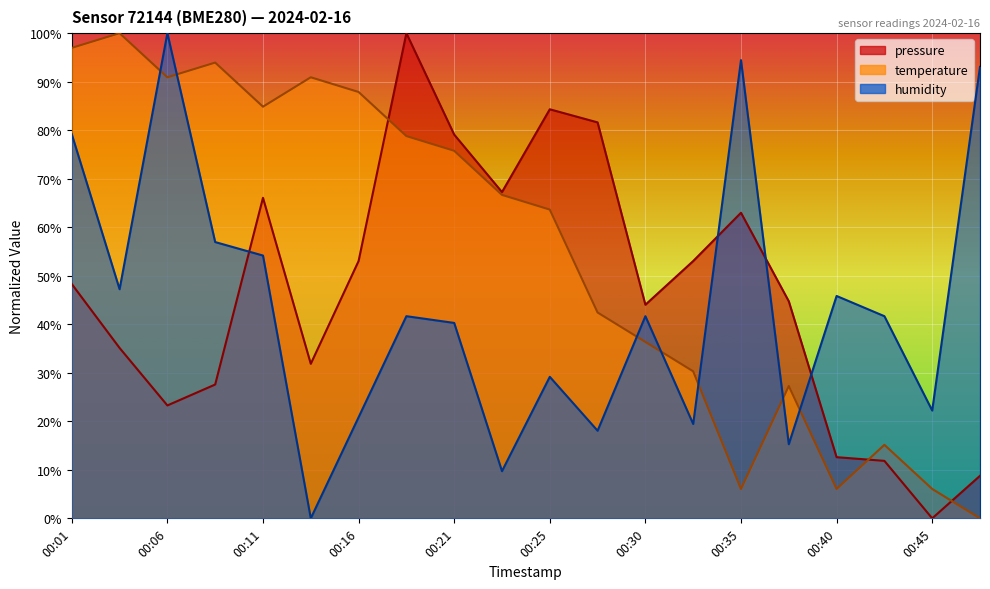

What is the difference between the humidity values at 00:18 and 00:25?

12.5